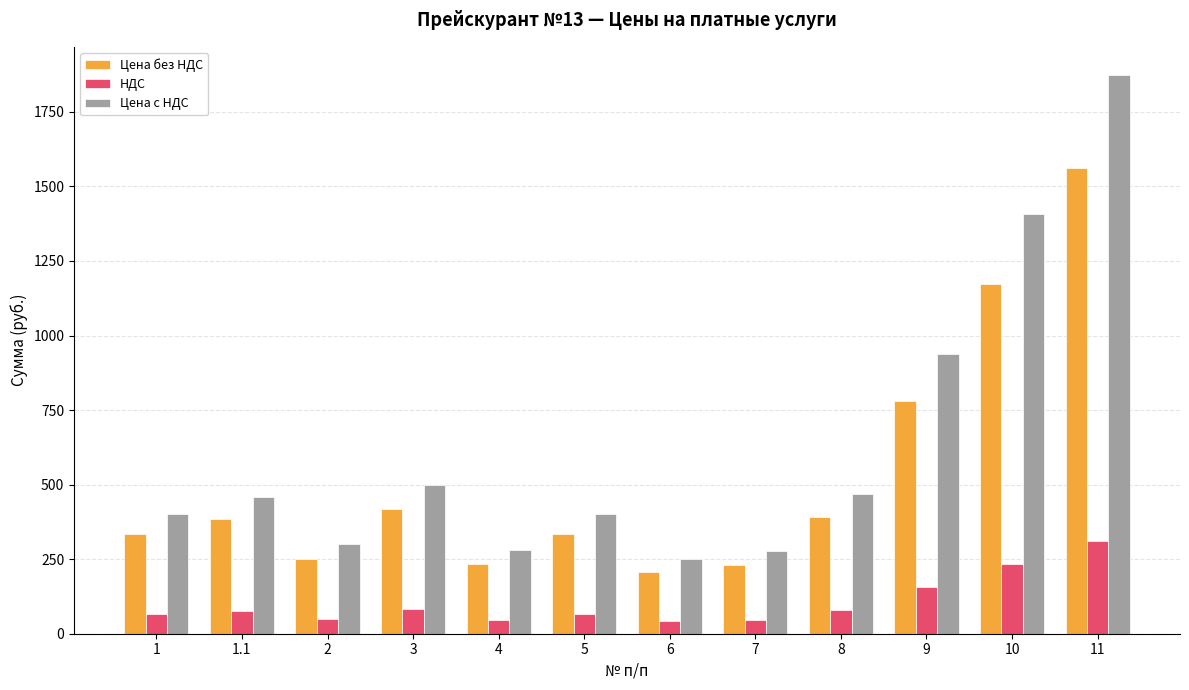

What is the difference between the second highest and minimum values in the Цена без НДС series?

963.7